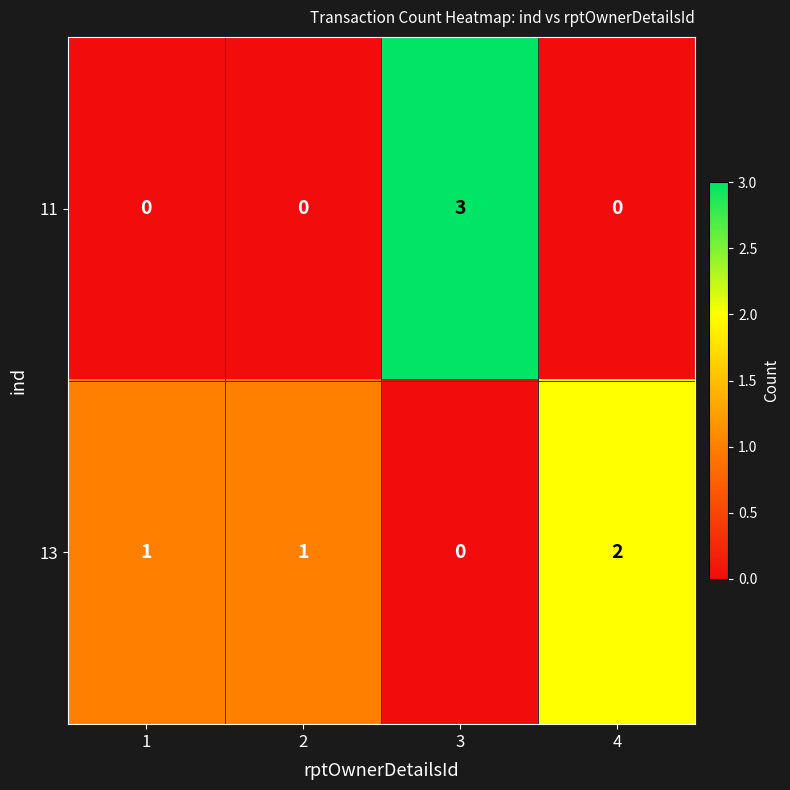

What is the difference between the 11 values at 2 and 3?

3